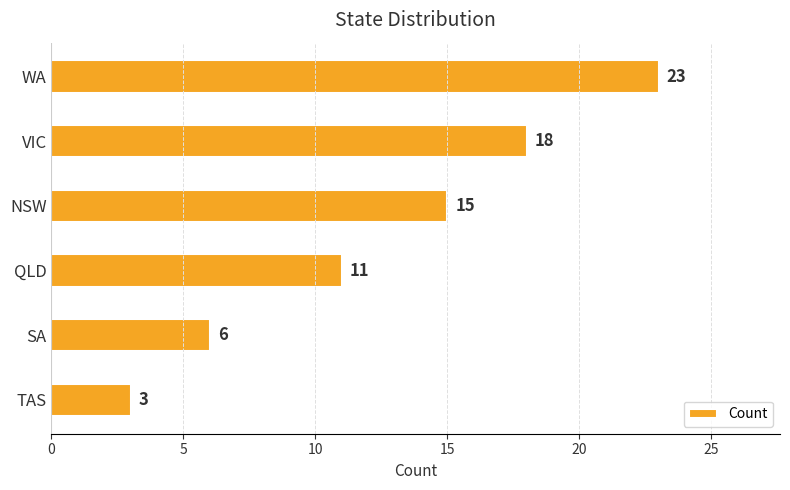

The chart shows a value of 33 at WA. True or false?

False